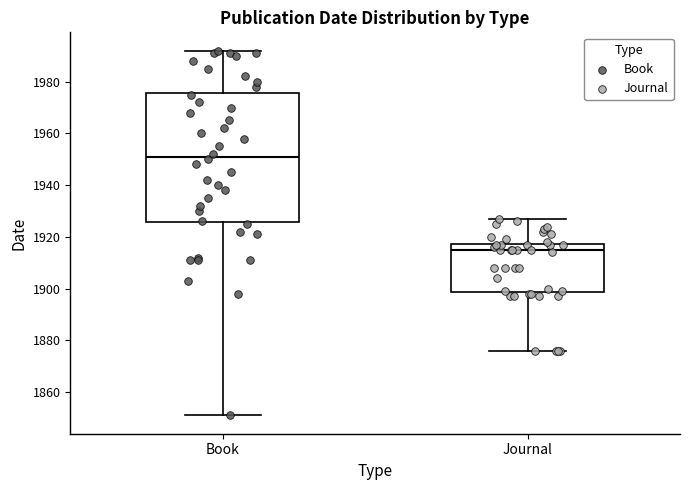

Reading left to right, read every box against the y-axis: the position of its median line, the range the box covers, and the ends of its whiskers. The values are not printed on the chart, so give them approximately, as read against the axis.

Book: median 1952, box 1926 to 1976, whiskers 1852 to 1992
Journal: median 1916, box 1898 to 1918, whiskers 1876 to 1928